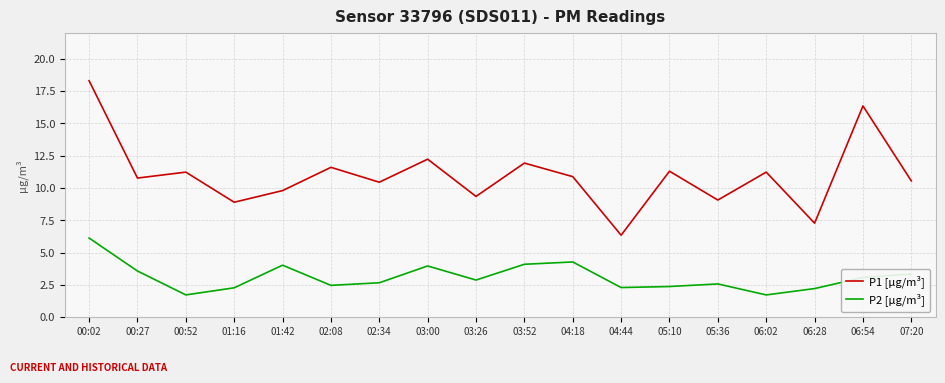

What is the sum of all P2 [µg/m³] values?

55.8